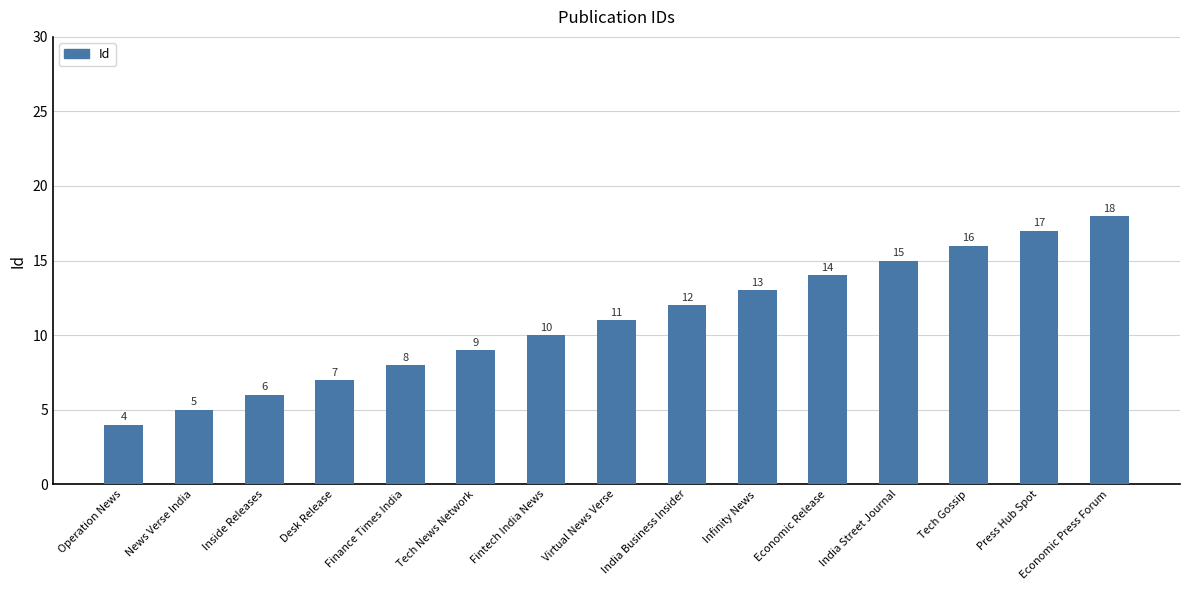

Reading left to right, transcribe all the data shown in this chart.

4	5	6	7	8	9	10	11	12	13	14	15	16	17	18